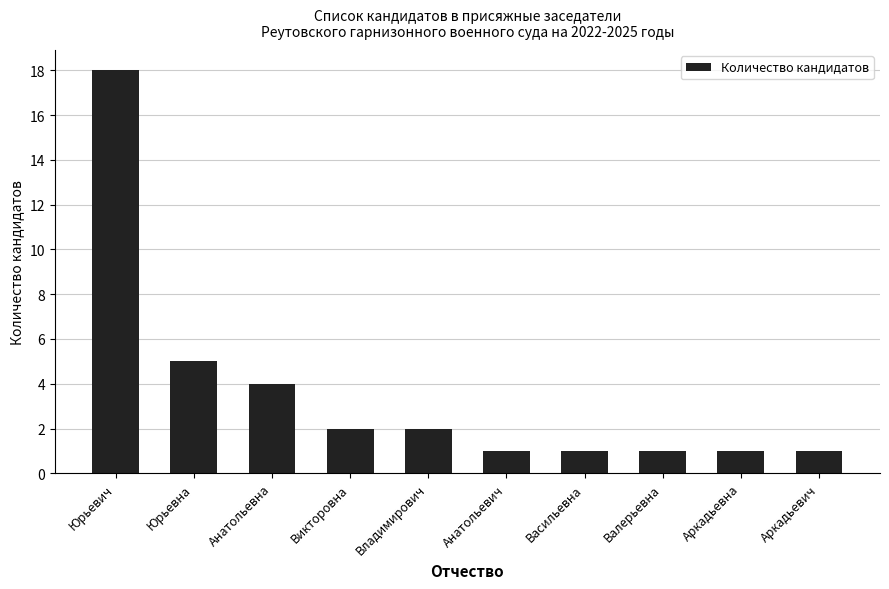

Reading right to left, transcribe all the data shown in this chart.

Аркадьевич=1	Аркадьевна=1	Валерьевна=1	Васильевна=1	Анатольевич=1	Владимирович=2	Викторовна=2	Анатольевна=4	Юрьевна=5	Юрьевич=18